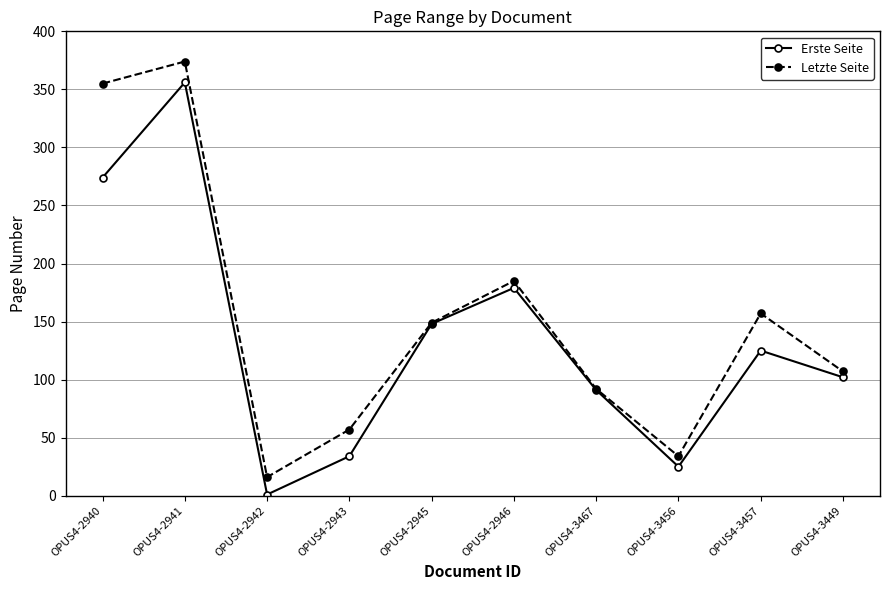

Which category has the highest value in the Letzte Seite series?

OPUS4-2941